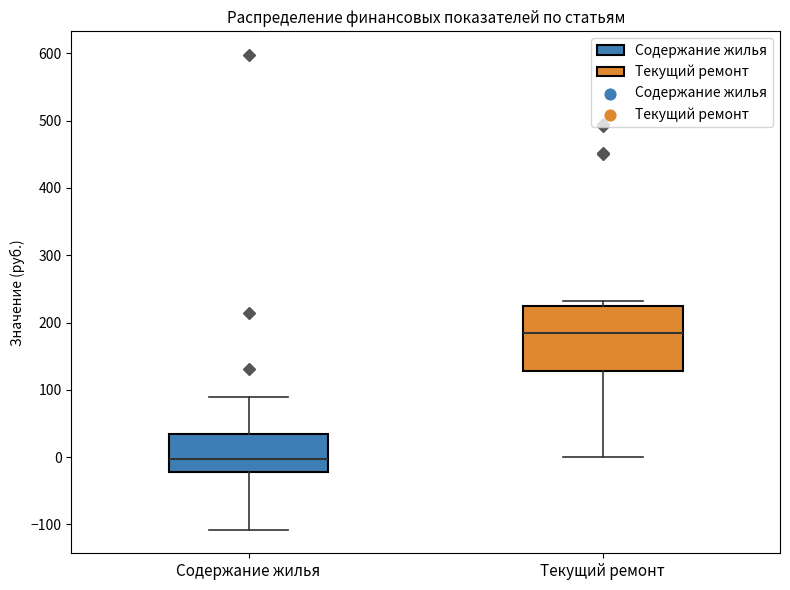

Which box is the tallest, from its lower edge to its upper edge?

Текущий ремонт